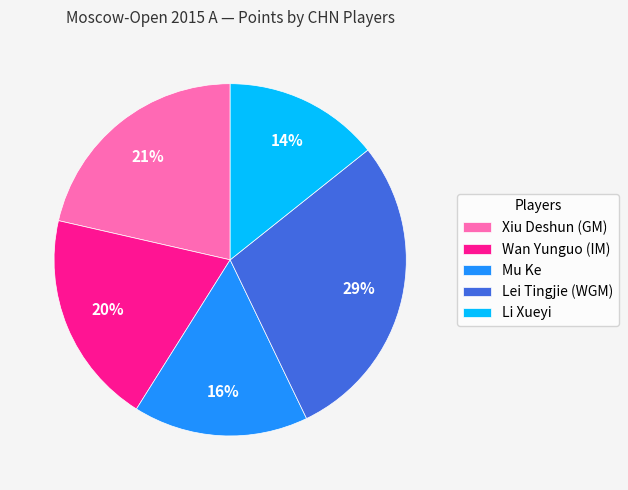

Count the number of slices in the pie.

5